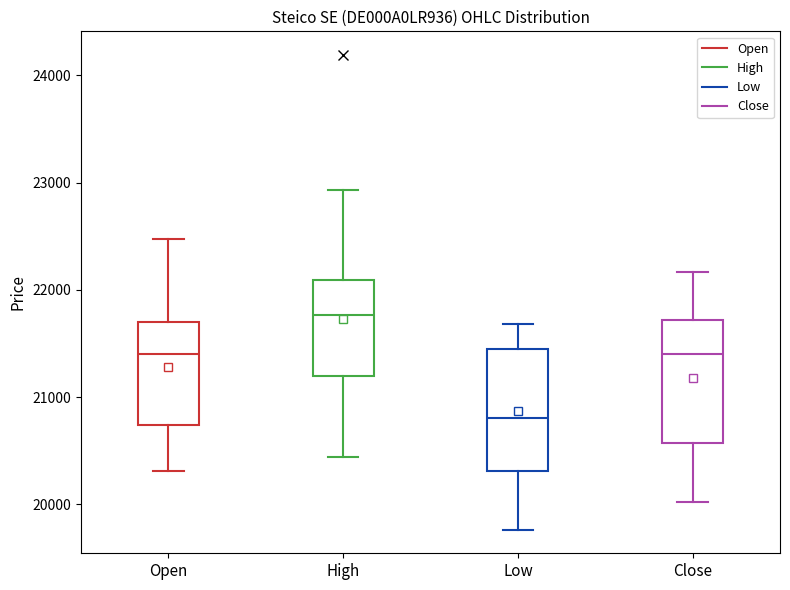

Reading left to right, read every box against the y-axis: the position of its median line, the range the box covers, and the ends of its whiskers. The values are not printed on the chart, so give them approximately, as read against the axis.

Open: median 21400, box 20700 to 21700, whiskers 20300 to 22500
High: median 21800, box 21200 to 22100, whiskers 20400 to 22900
Low: median 20800, box 20300 to 21500, whiskers 19800 to 21700
Close: median 21400, box 20600 to 21700, whiskers 20000 to 22200